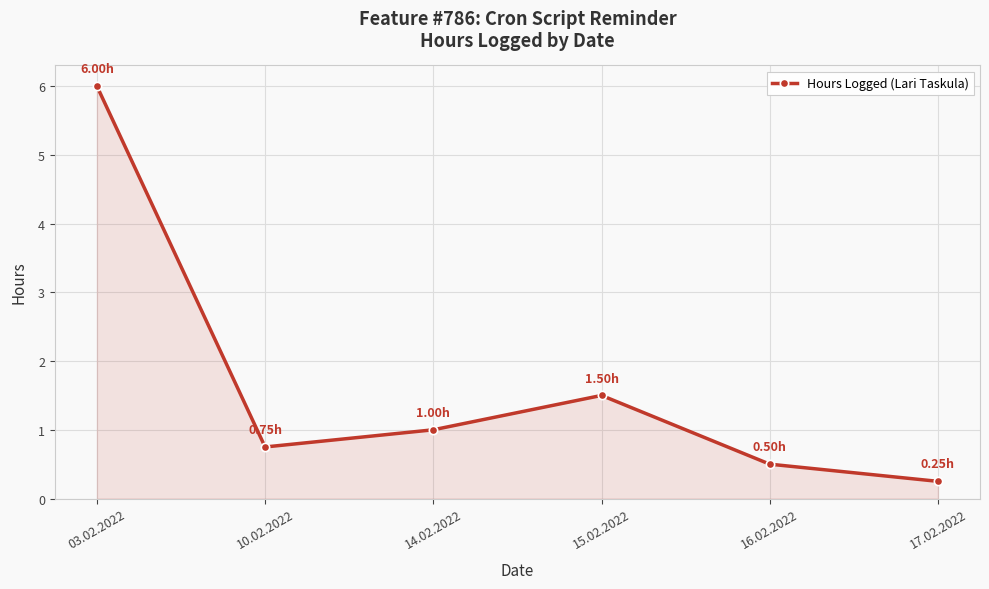

Read the value at 16.02.2022.

0.5